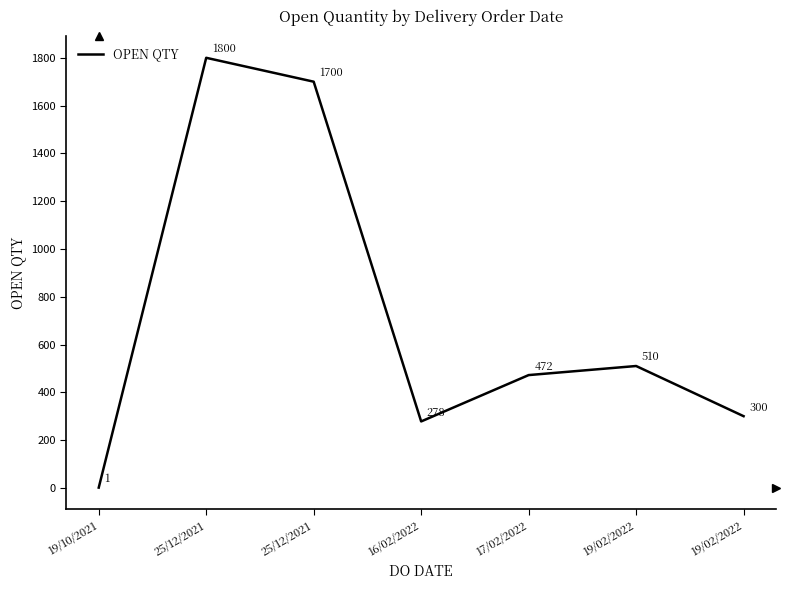

What is the smallest value displayed?

1